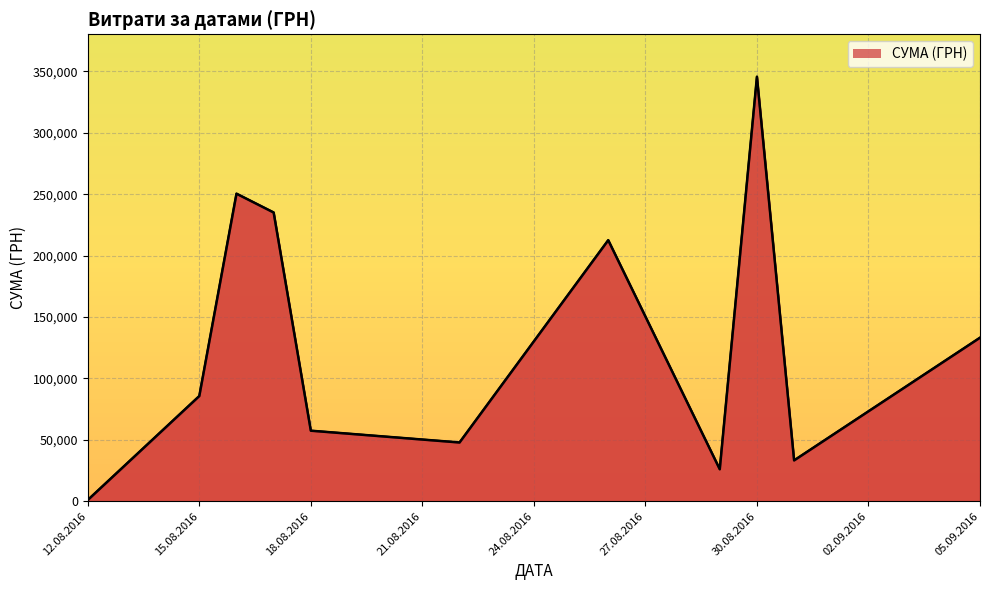

Rank the categories by value from highest to lowest.

28, 9, 36, 23, 22, 38, 3, 12, 27, 7, 24, 2, 4, 32, 1, 35, 37, 11, 18, 34, 16, 13, 10, 19, 20, 5, 30, 21, 25, 6, 17, 39, 8, 33, 15, 0, 14, 31, 29, 26